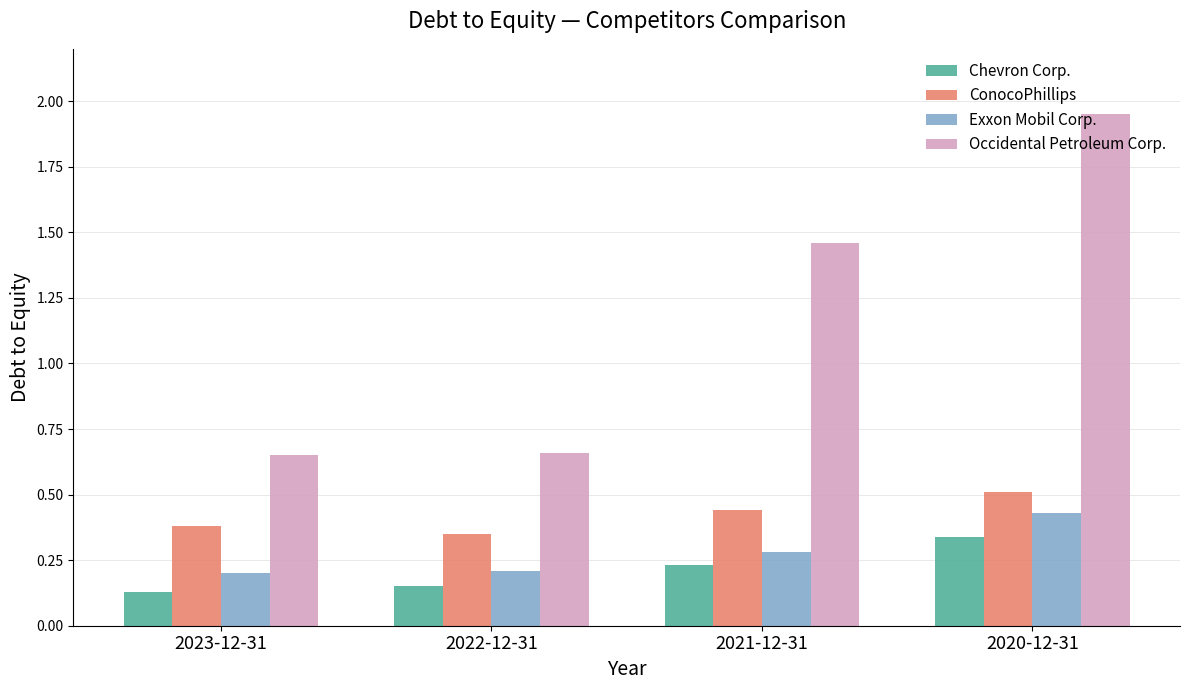

What is the difference between the highest and lowest values at 2022-12-31?

0.5